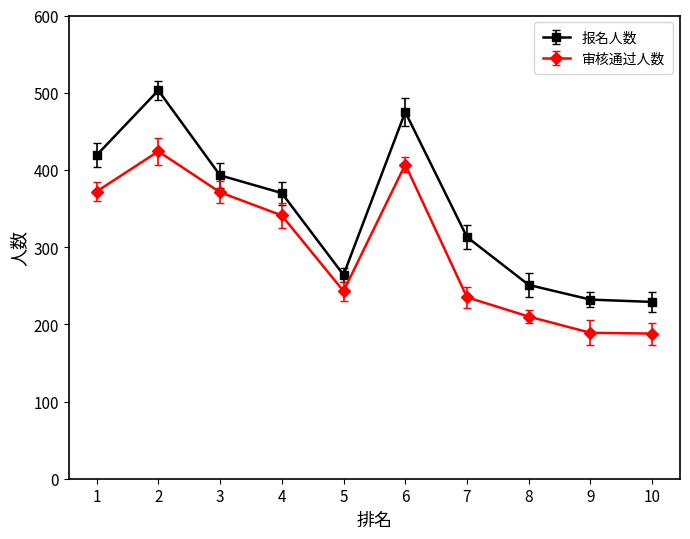

What are all the series names shown in the legend?

报名人数, 审核通过人数